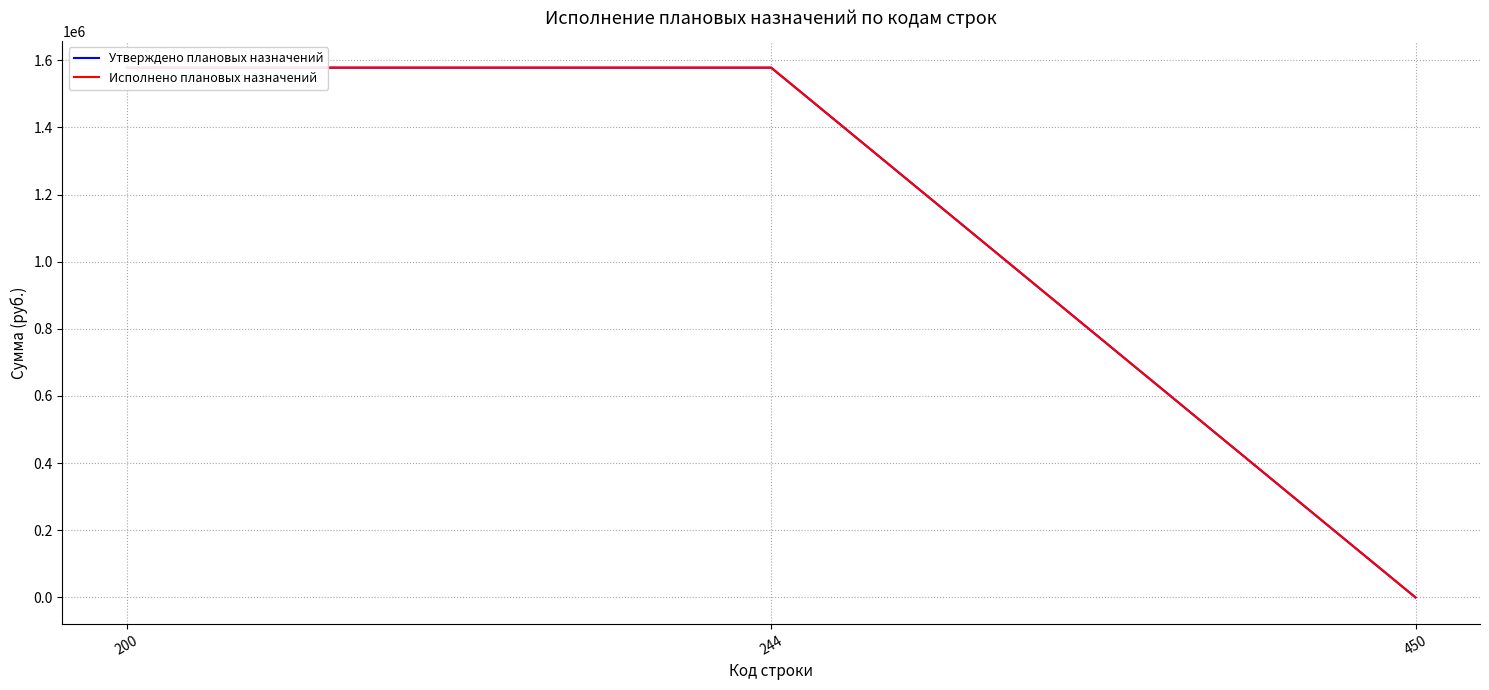

Reading left to right, extract all data points from this chart.

Утверждено плановых назначений: 200=1577738.1	244=1577738.1	450=0.0
Исполнено плановых назначений: 200=1577738.1	244=1577738.1	450=0.0